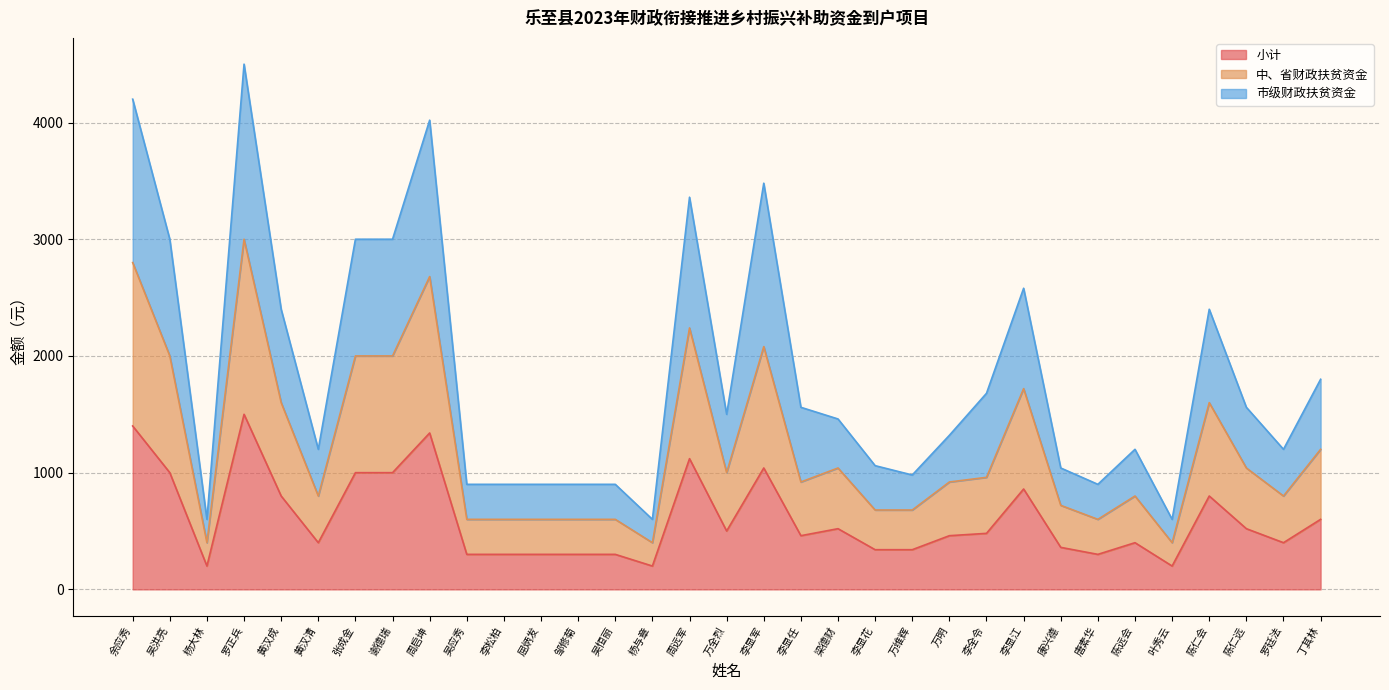

What is the difference between the second highest and minimum values in the 市级财政扶贫资金 series?

3600